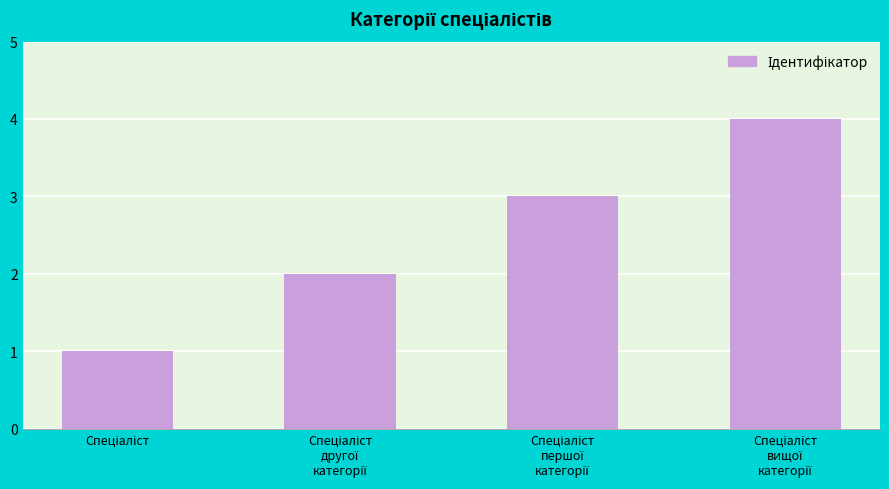

What is the sum of all values?

10